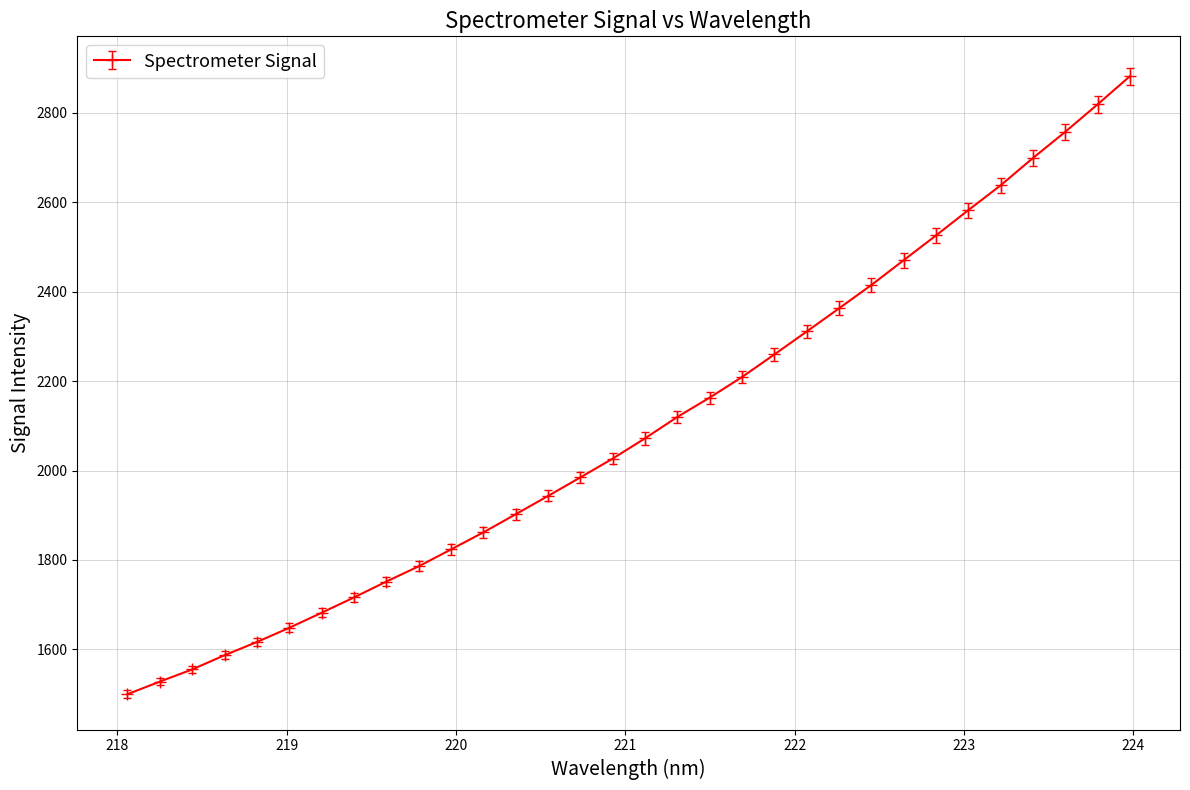

What is the sum of all values?

67197.5